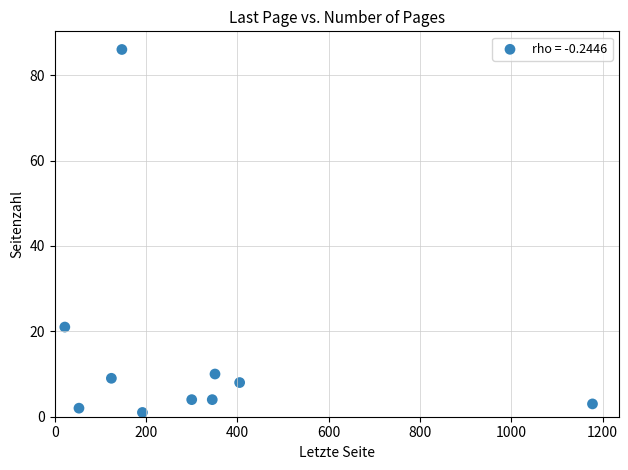

What Y value in the scatter plot is closest to 43?

21